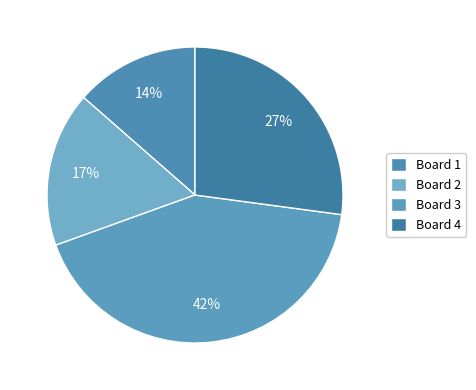

To the nearest percent, what is the combined percentage of Board 2 and Board 1?

31%